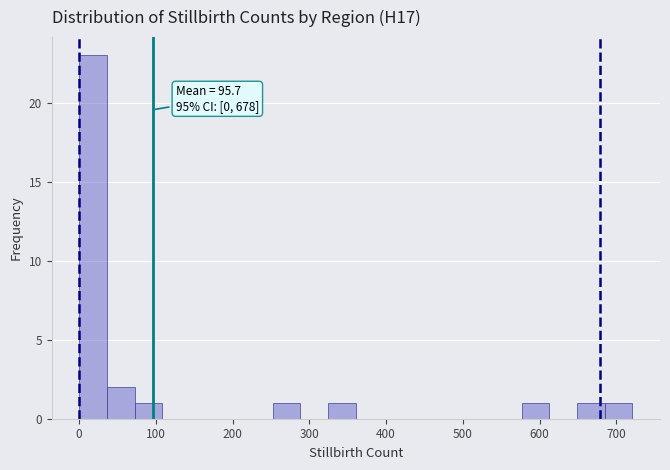

Around what value on the x-axis is the tallest bar? Give the approximate position of its centre, as read against the axis.

20